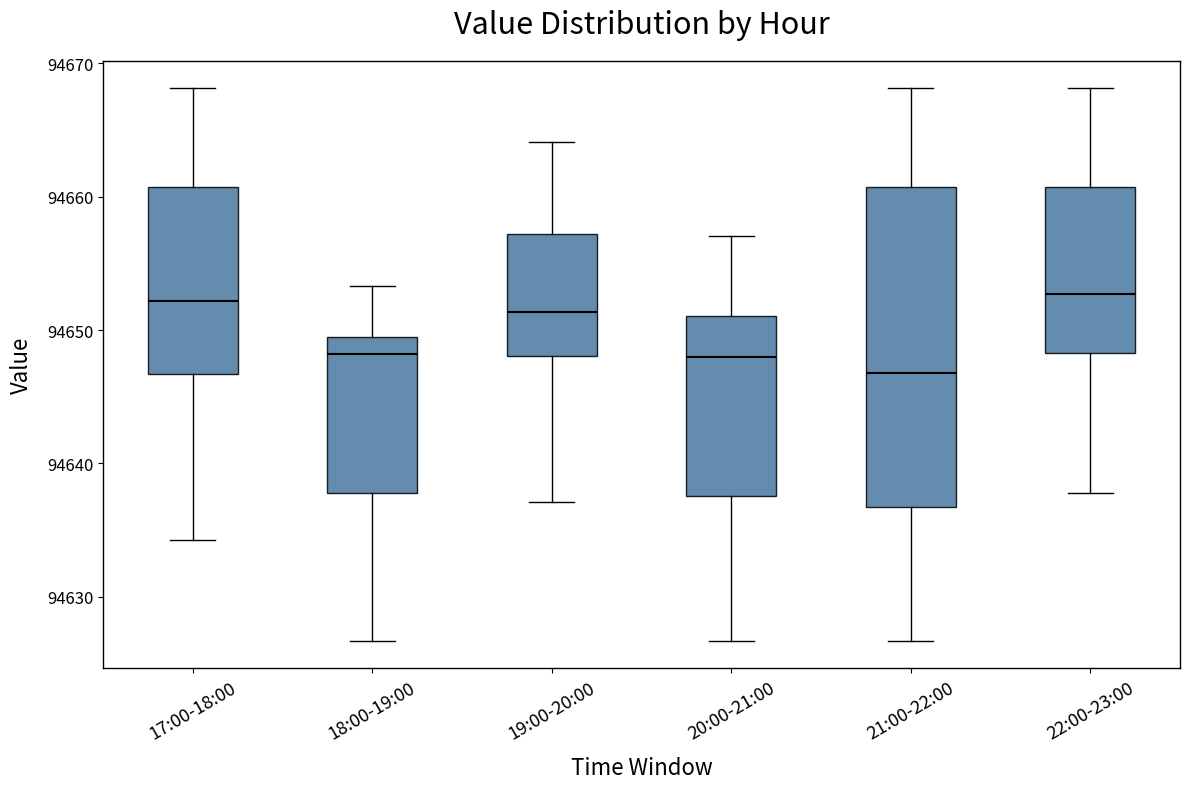

Reading left to right, transcribe this box plot: for each box, give where its median line is, the range the box spans, and where its two whiskers end, as read against the y-axis. The values are not printed on the chart, so give them approximately, as read against the axis.

17:00-18:00: median 94652, box 94647 to 94661, whiskers 94634 to 94668
18:00-19:00: median 94648, box 94638 to 94649, whiskers 94627 to 94653
19:00-20:00: median 94651, box 94648 to 94657, whiskers 94637 to 94664
20:00-21:00: median 94648, box 94638 to 94651, whiskers 94627 to 94657
21:00-22:00: median 94647, box 94637 to 94661, whiskers 94627 to 94668
22:00-23:00: median 94653, box 94648 to 94661, whiskers 94638 to 94668